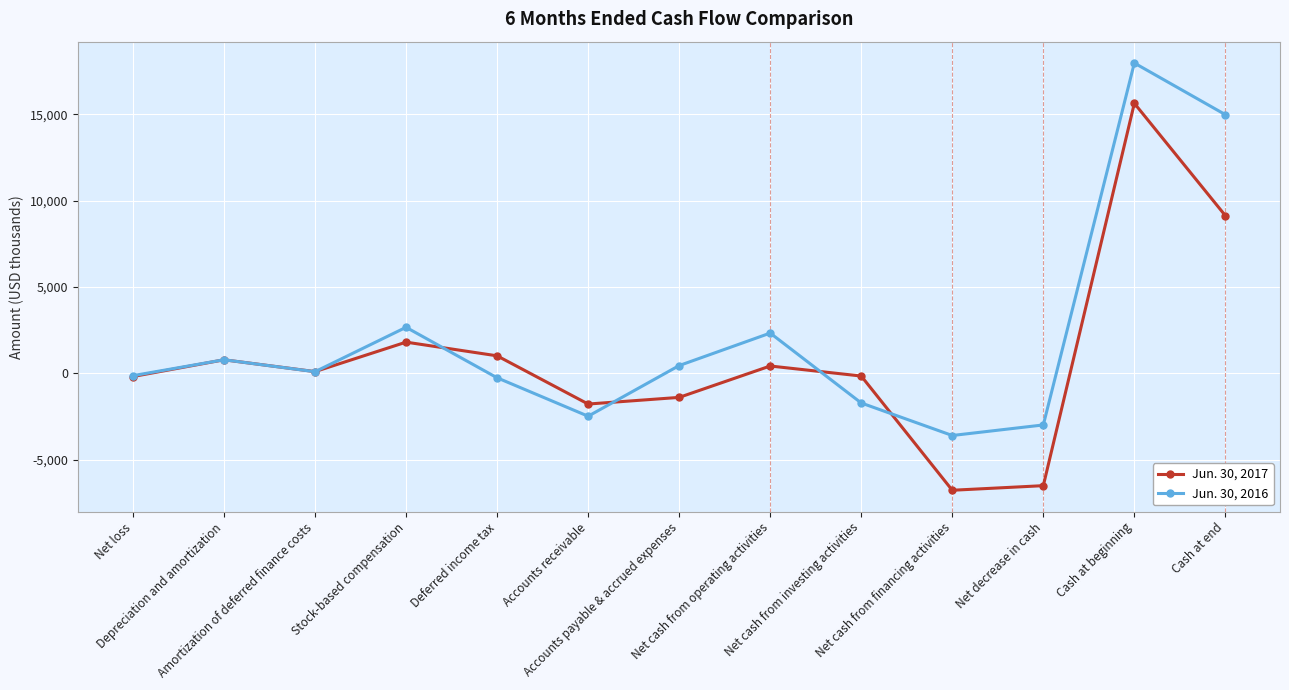

What is the difference between the maximum and minimum values in the Jun. 30, 2016 series?

21570